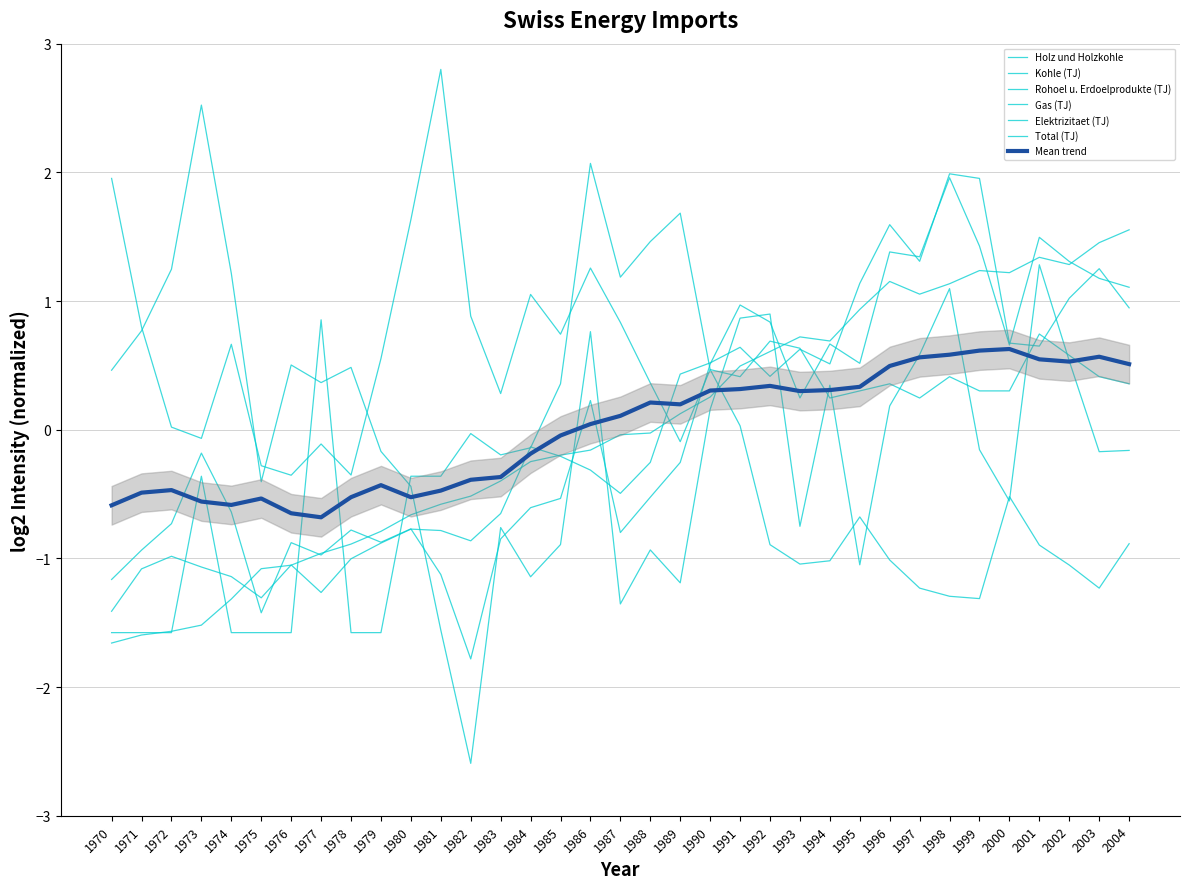

What is the difference between the maximum and minimum values in the Elektrizitaet (TJ) series?

3.4